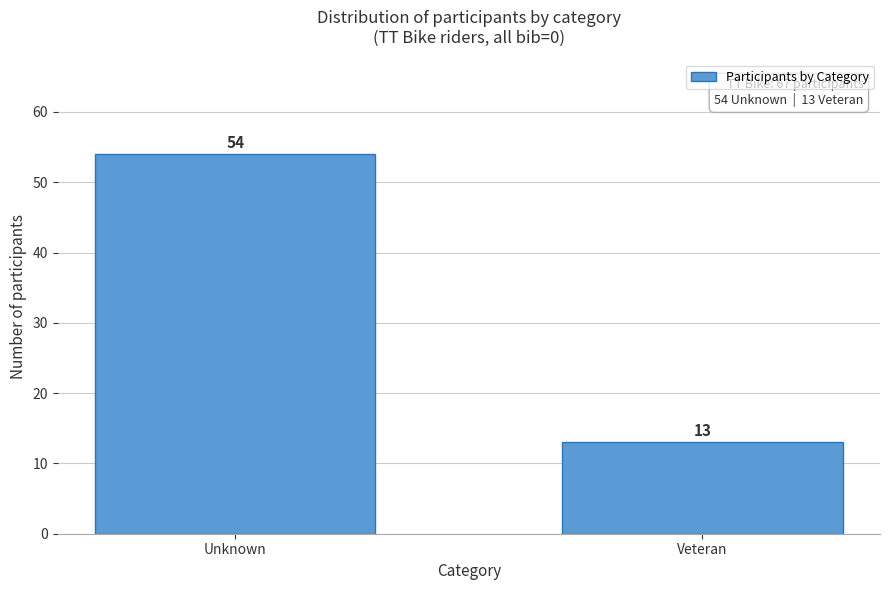

Reading left to right, transcribe all the data shown in this chart.

54	13